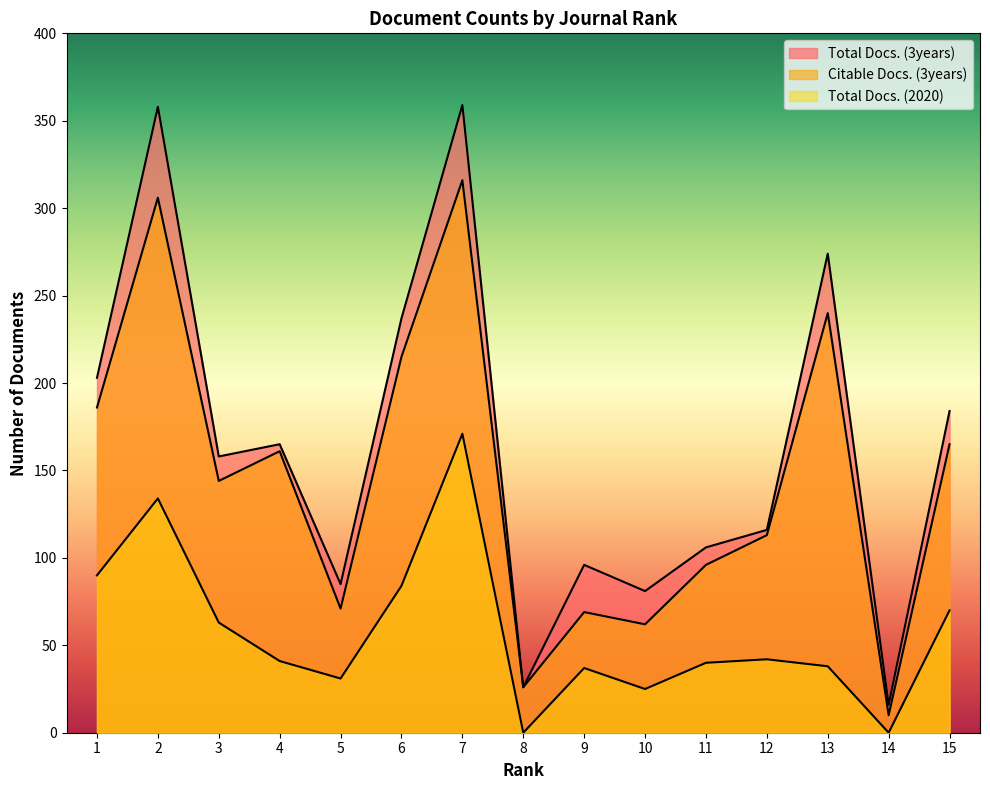

How many lines are shown in the chart?

3